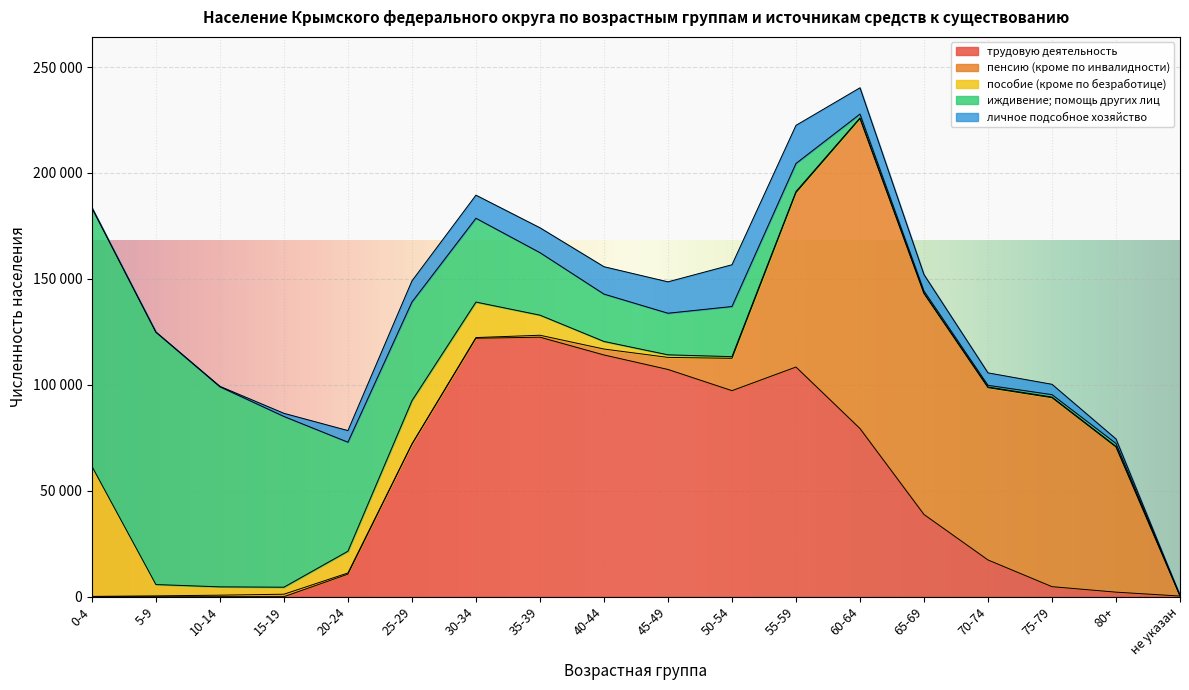

Which category has the lowest value in the личное подсобное хозяйство series?

0-4